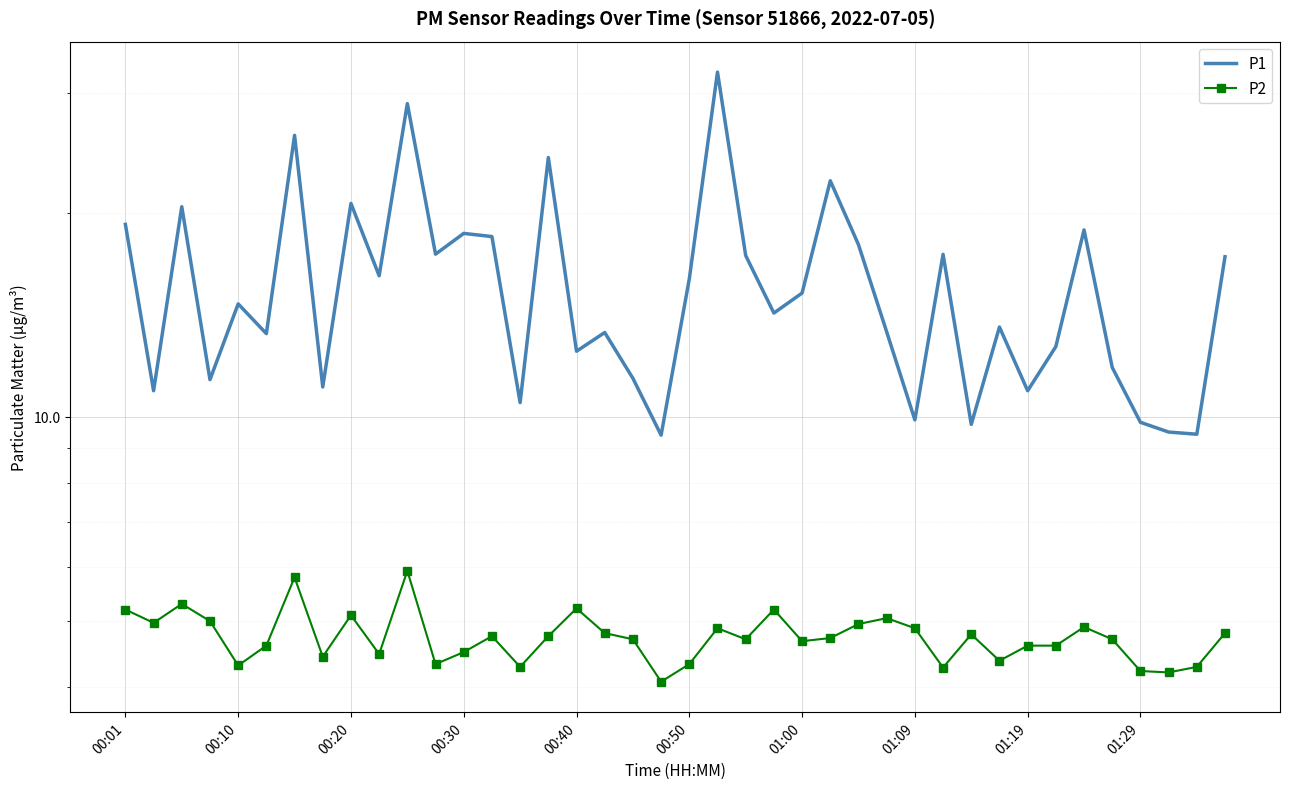

Which series changed the most between 01:29 and 34?

P1